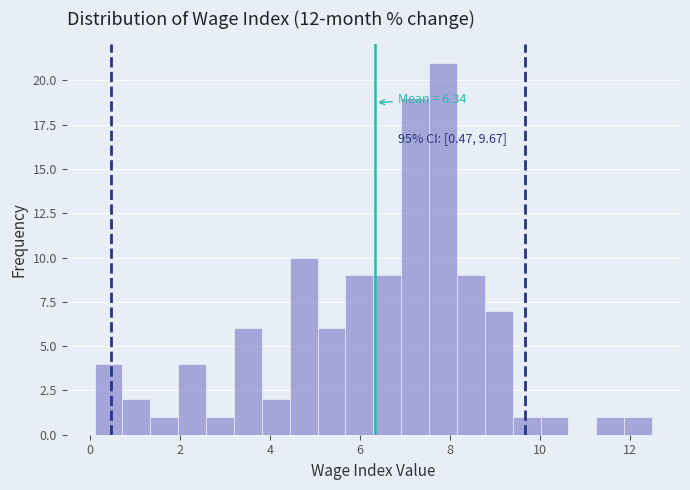

Around what value on the x-axis is the tallest bar? Give the approximate position of its centre, as read against the axis.

7.8